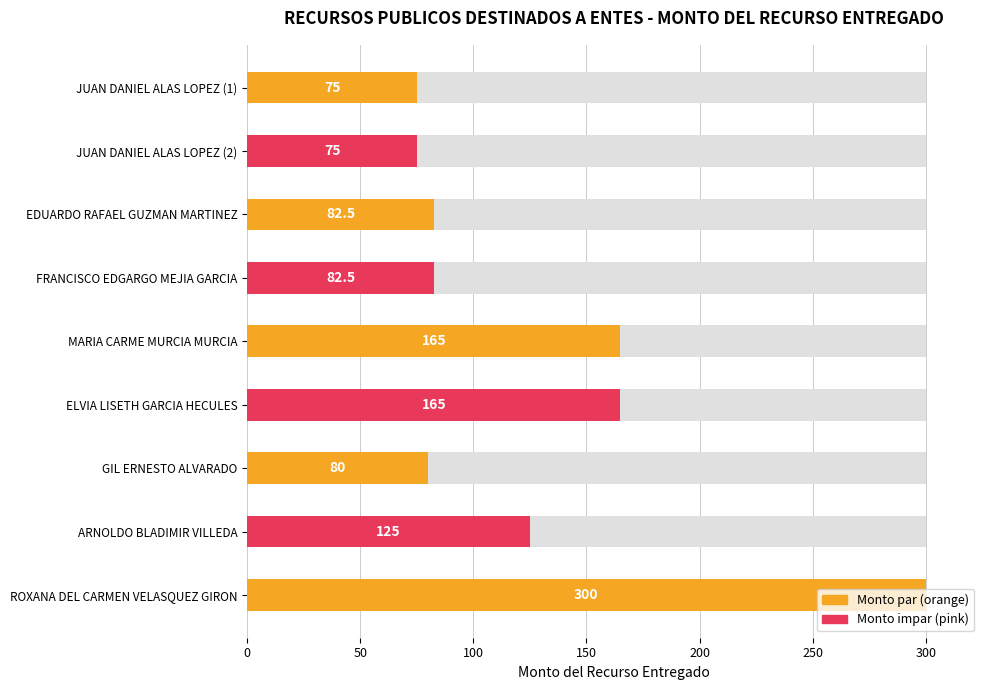

What is the change in value from FRANCISCO EDGARGO MEJIA GARCIA to ELVIA LISETH GARCIA HECULES?

+82.5